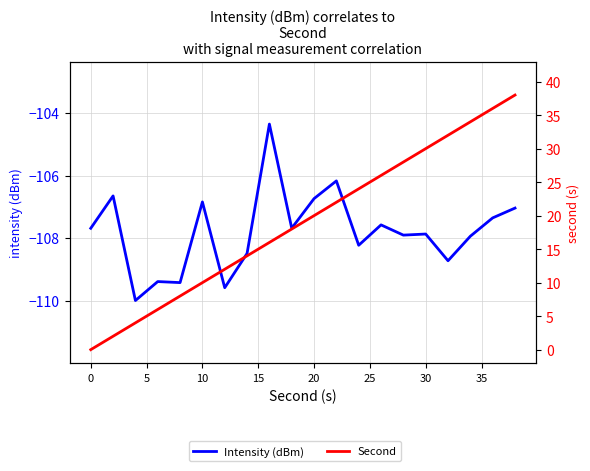

True or false: Intensity (dBm) has a value of -167.6 at 12.

False